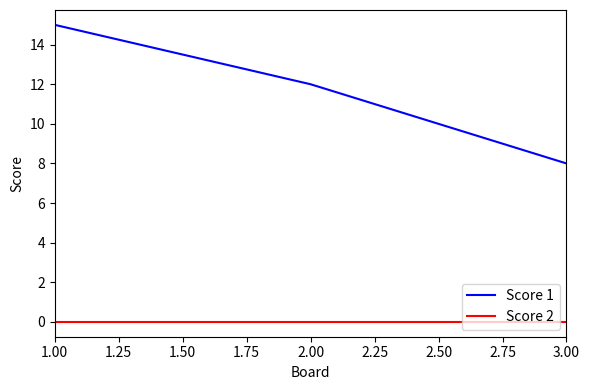

Which series has the largest total across all categories?

Score 1